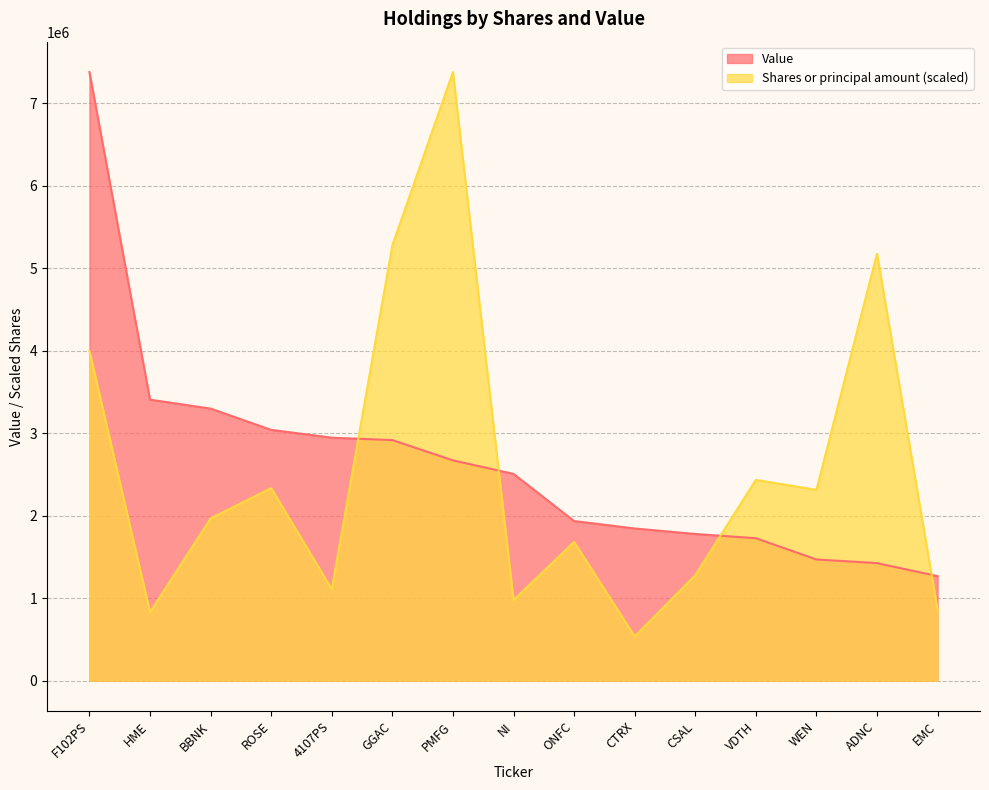

The Shares or principal amount series shows 1056573.9 at ROSE. True or false?

False